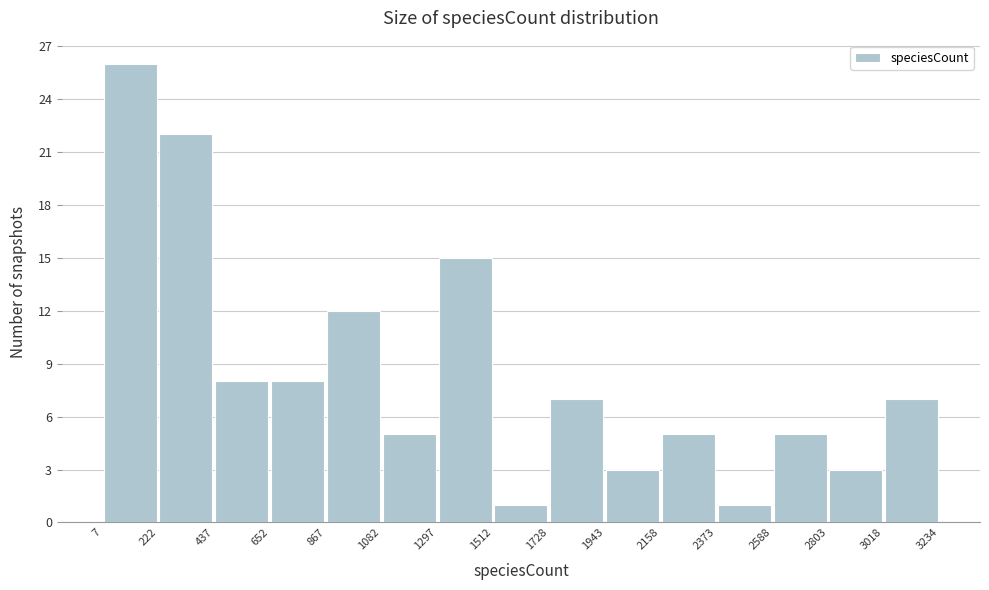

Over which range of the x-axis is the bar tallest?

7 to 222